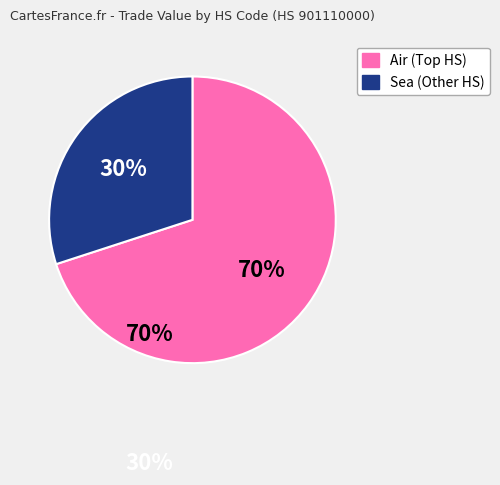

To the nearest percent, what is the average slice percentage?

50%